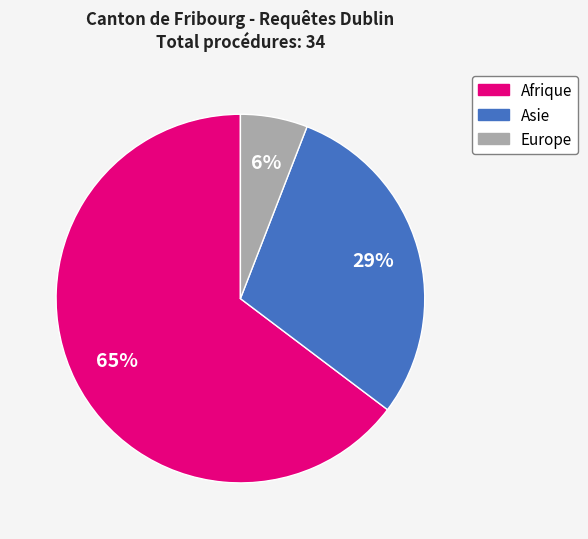

Is Asie the majority of the pie?

No